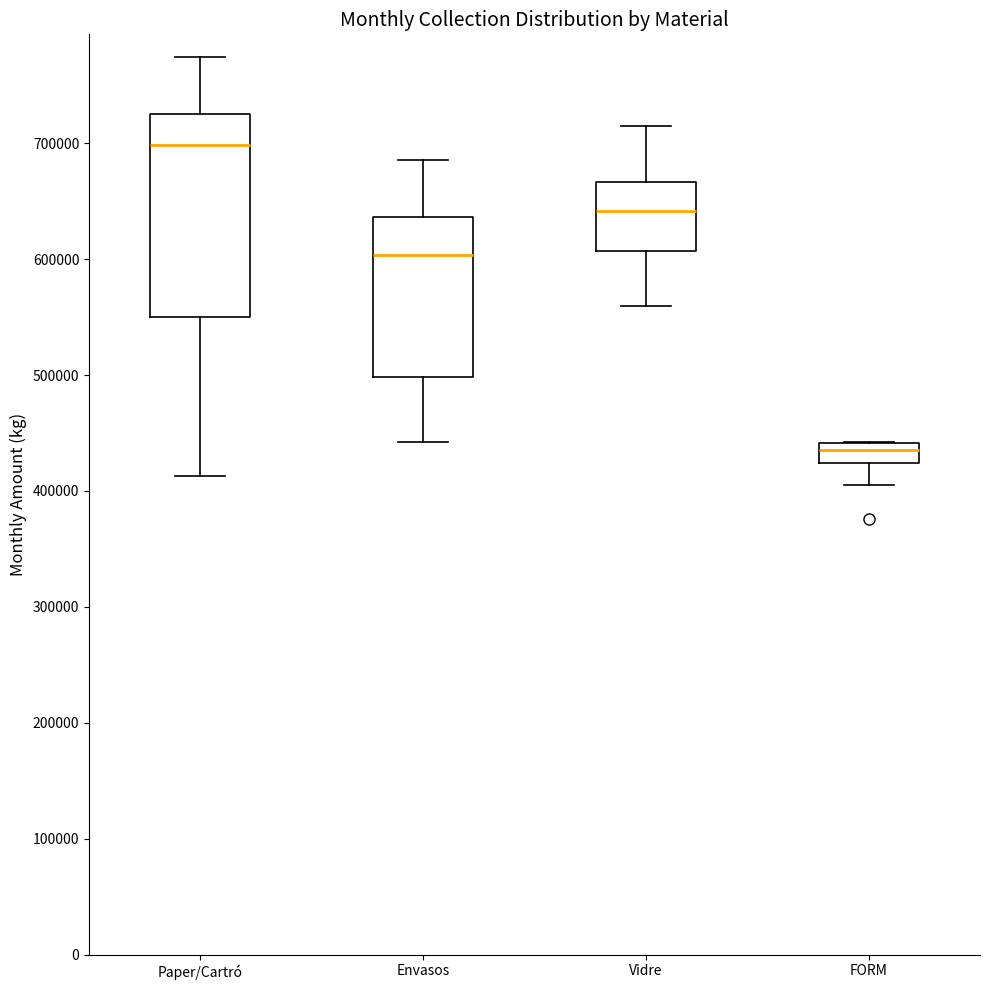

Reading left to right, read every box against the y-axis: the position of its median line, the range the box covers, and the ends of its whiskers. The values are not printed on the chart, so give them approximately, as read against the axis.

Paper/Cartró: median 700000, box 550000 to 730000, whiskers 410000 to 770000
Envasos: median 600000, box 500000 to 640000, whiskers 440000 to 690000
Vidre: median 640000, box 610000 to 670000, whiskers 560000 to 720000
FORM: median 440000 (just below the box's upper edge), box 420000 to 440000, whiskers 410000 to 440000